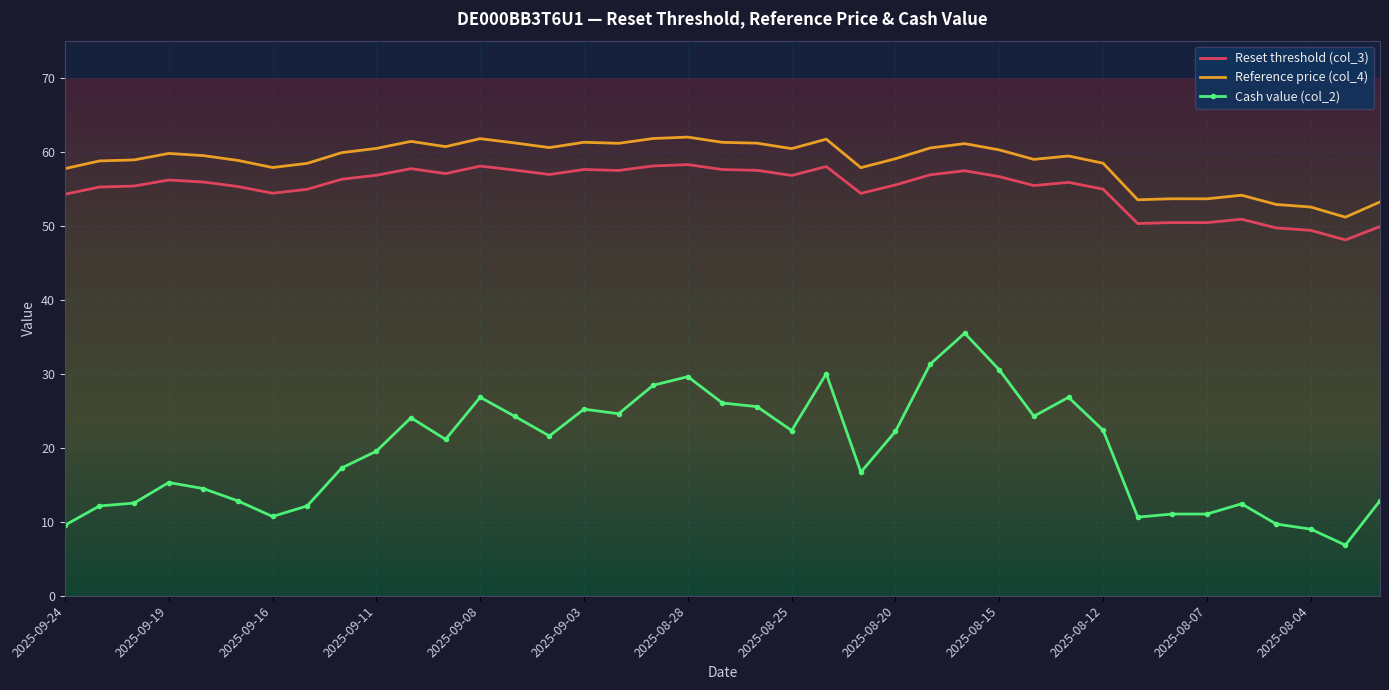

Which series has the widest spread of values?

Cash value (col_2)